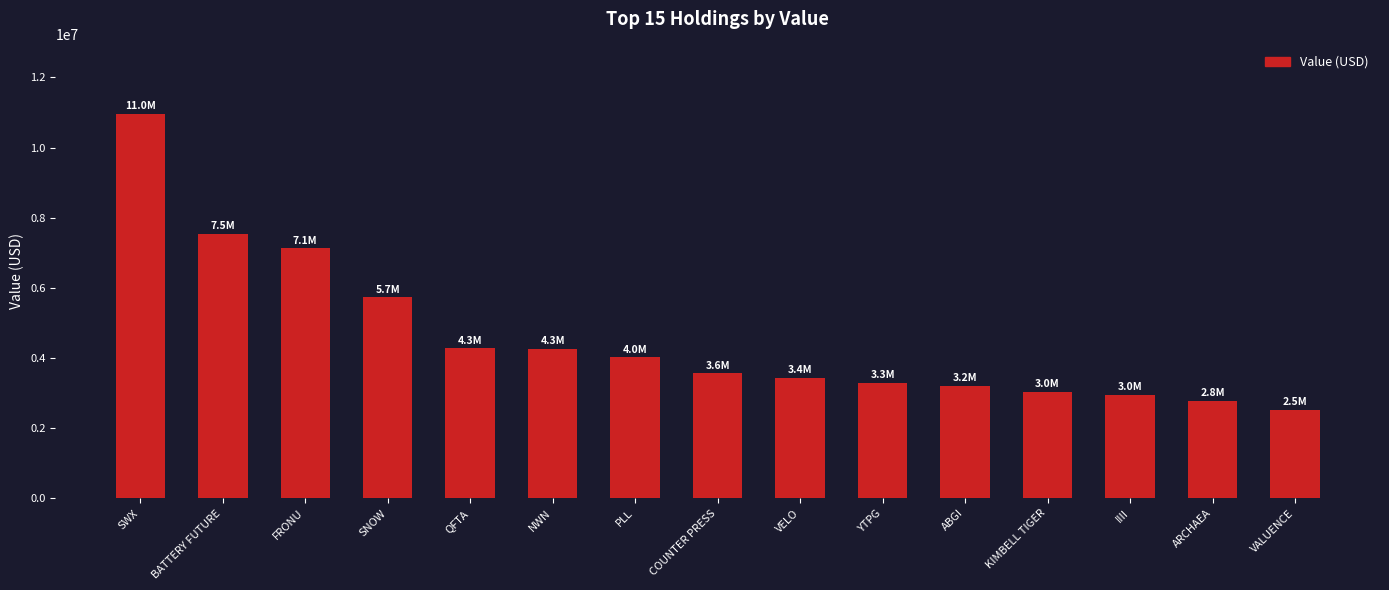

Count the number of data series in this chart.

1